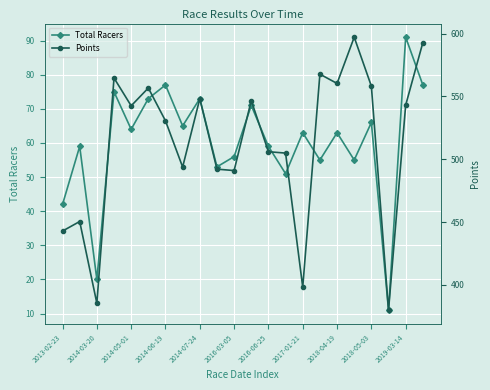

Reading right to left, list all the values displayed in this chart.

Total Racers: 77.0	91.0	11.0	66.0	55.0	63.0	55.0	63.0	51.0	59.0	71.0	56.0	53.0	73.0	65.0	77.0	73.0	64.0	75.0	20.0	59.0	42.0
Points: 592.8	543.0	379.9	558.1	597.1	560.3	567.7	398.2	504.9	506.0	546.7	491.0	492.1	548.1	493.8	530.5	556.7	542.5	564.6	385.4	450.4	442.9